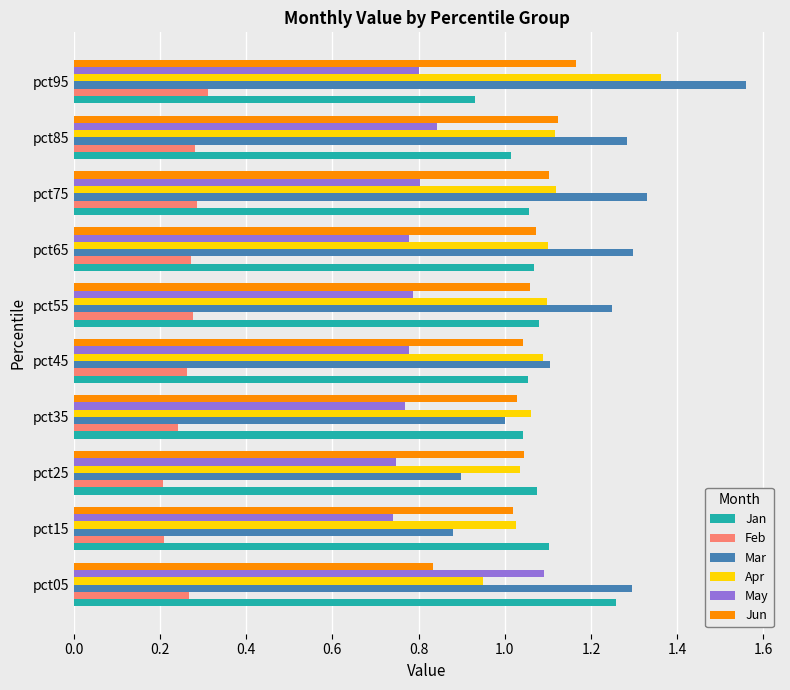

At which label does Mar reach its peak?

pct95